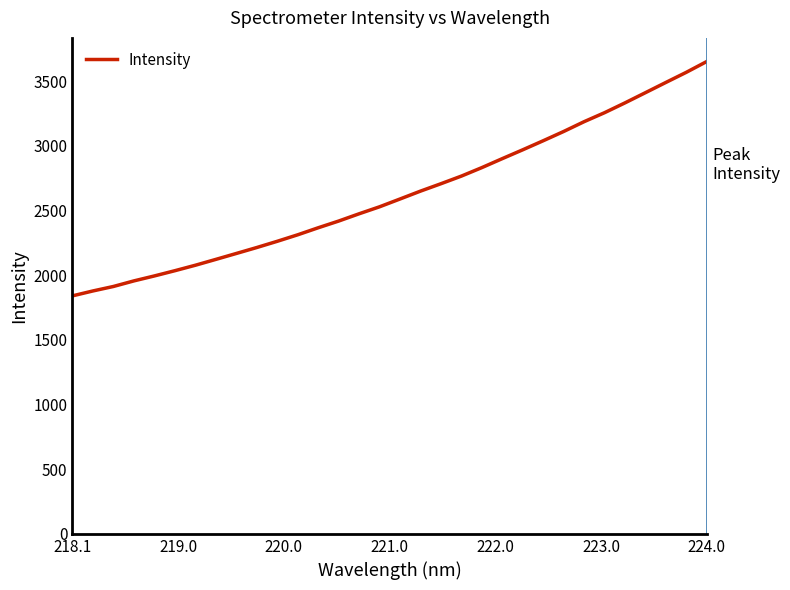

What is the difference between the maximum and minimum values?

1811.6